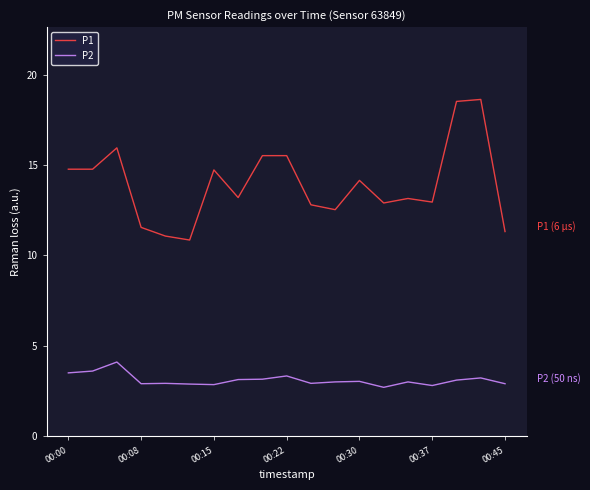

Rank the series by their average value, from highest to lowest.

P1, P2